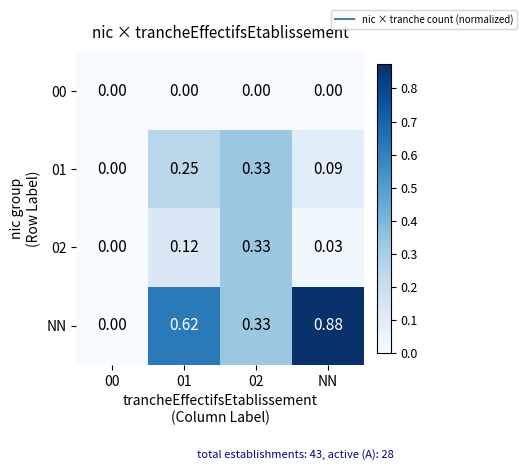

Between 02 and NN, which series saw the biggest shift?

NN